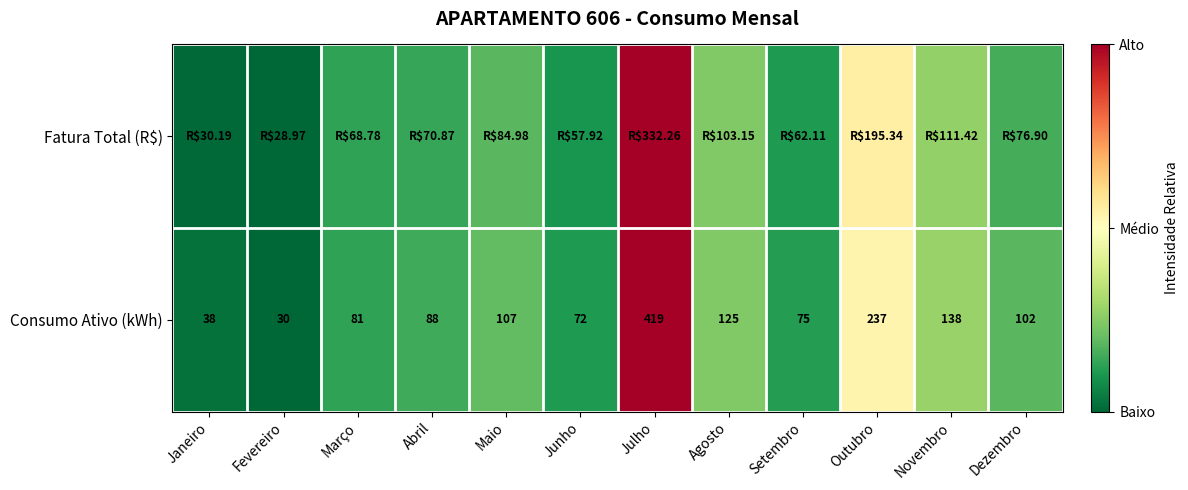

Which category has the lowest value in the Consumo Ativo (kWh) series?

Fevereiro